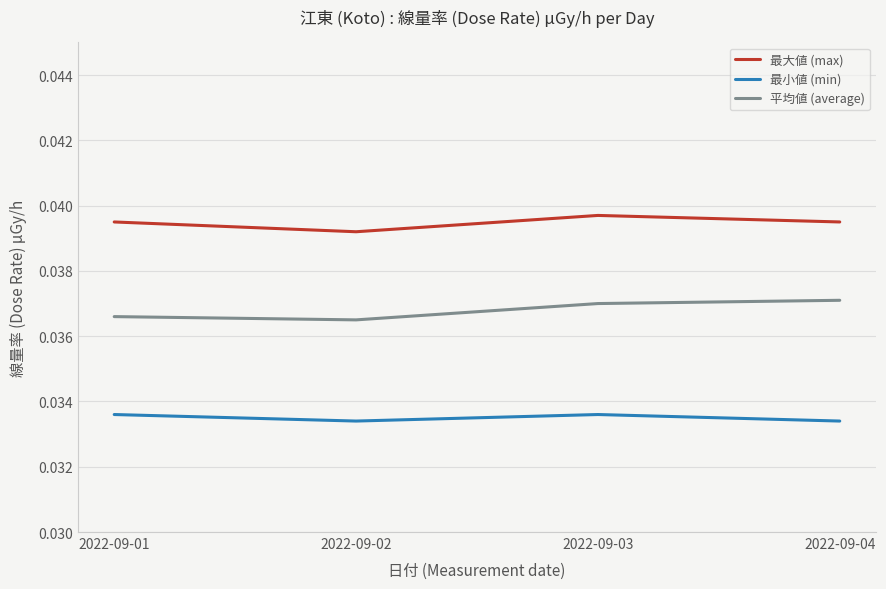

True or false: 最大値 (max) has more than 1 points higher than both neighbors.

False